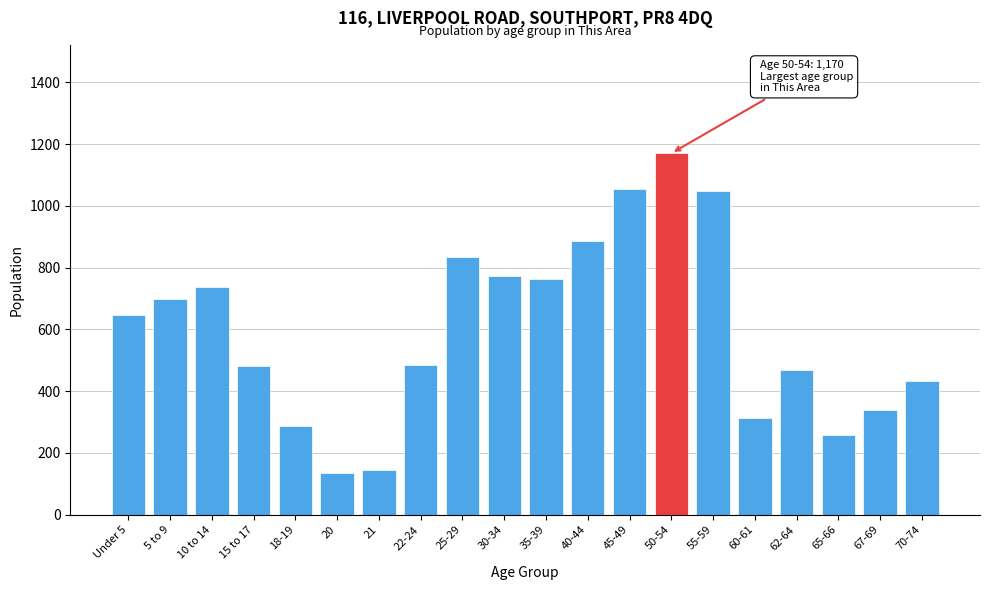

What is the label of the 18th bar from the right?

10 to 14